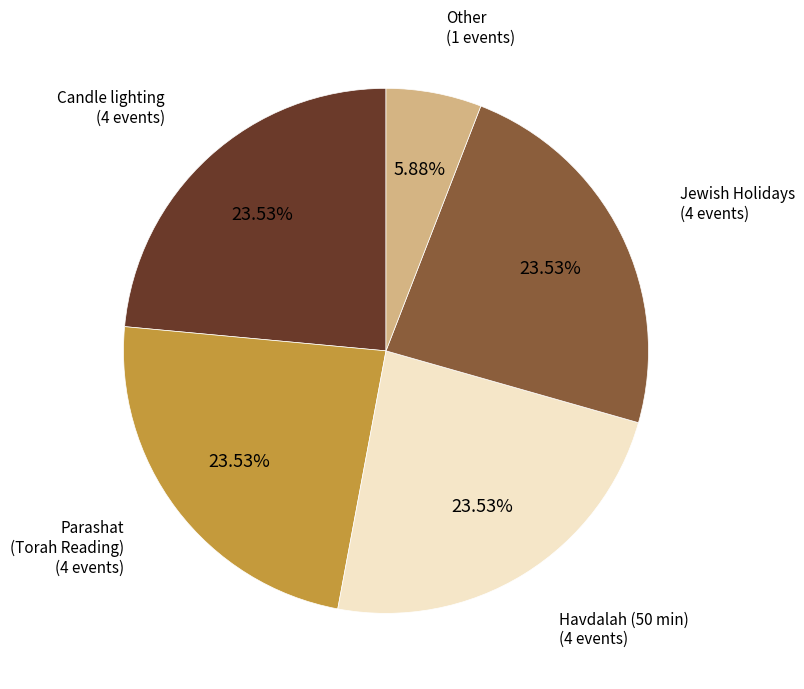

To the nearest percent, what percentage of the pie is Other?

6%